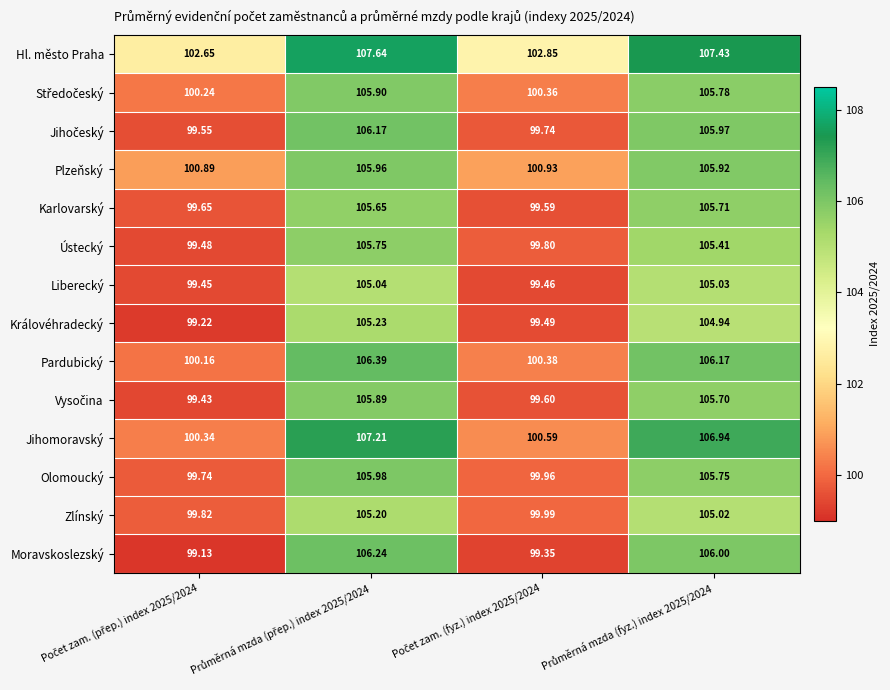

Which series has the largest total across all categories?

Hl. město Praha